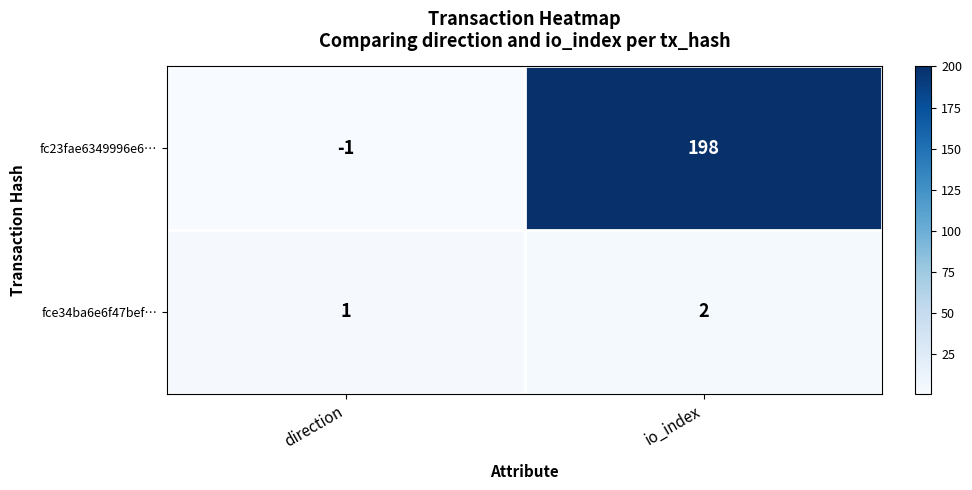

At how many categories does at least one series exceed 68?

1